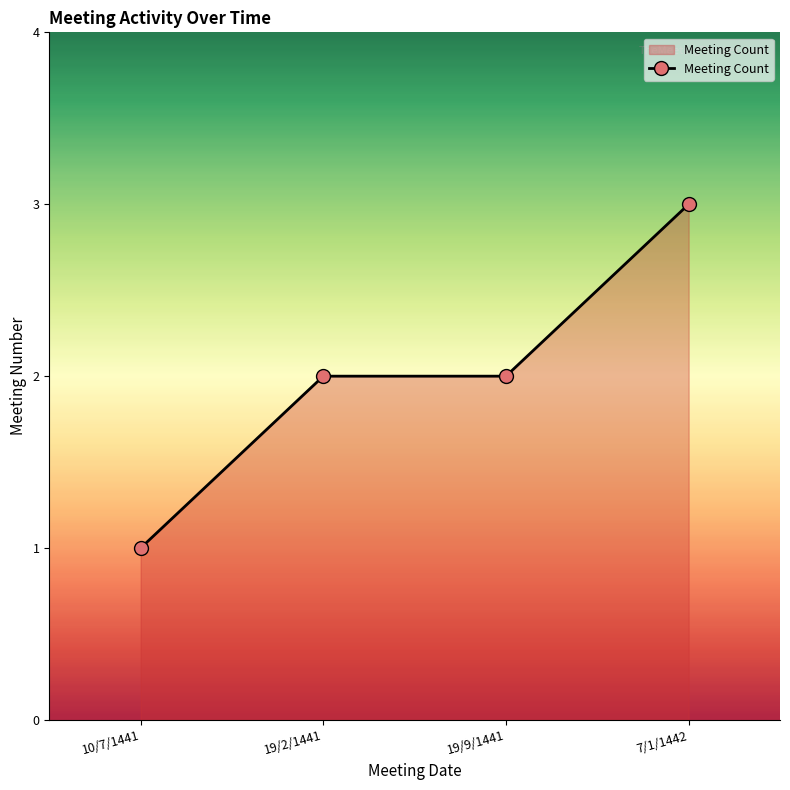

What is the label of the 3rd point from the right?

19/2/1441